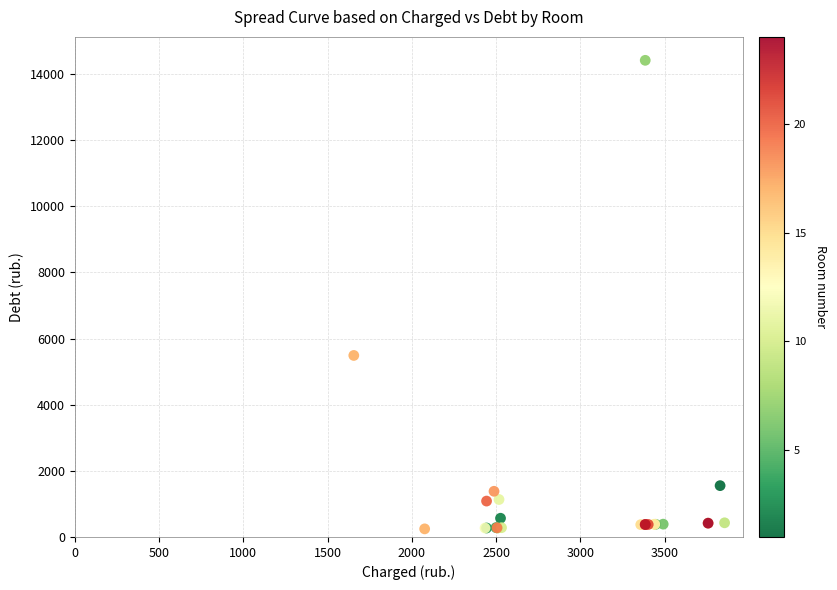

What Y value in the scatter plot is closest to 7330?

5490.3